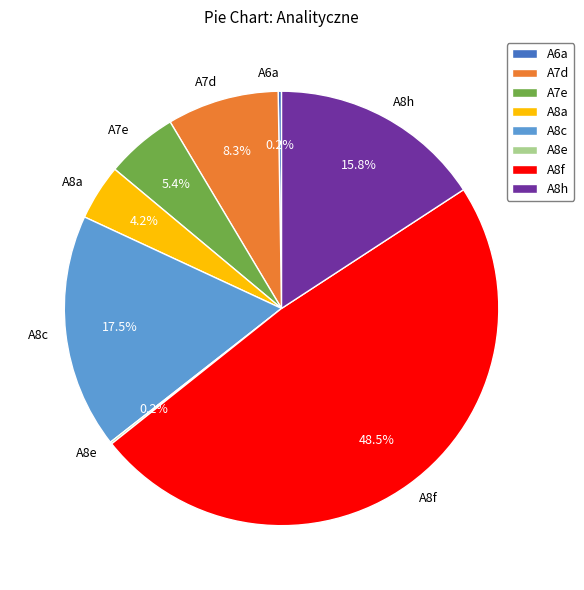

Is it true that A7e is 1% of the pie?

False